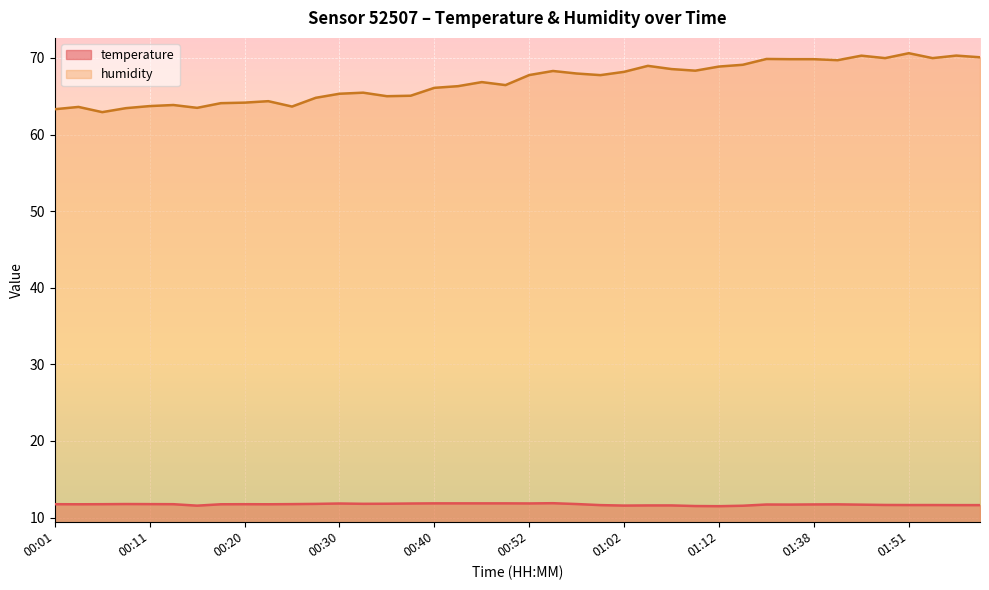

What is the value of the temperature point at the 30th from the left?

11.6